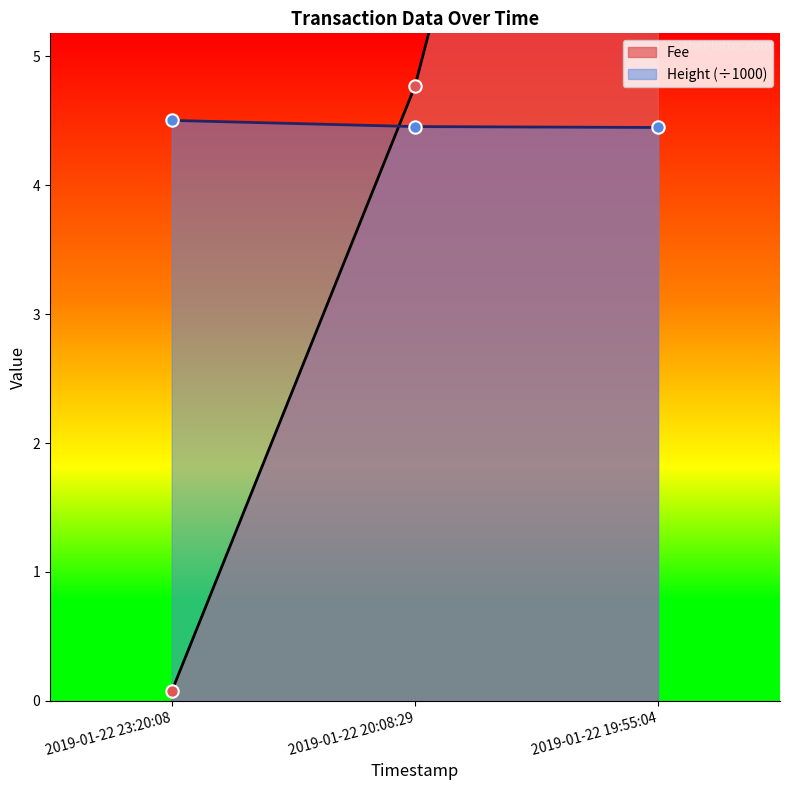

Which series has the largest total across all categories?

Fee